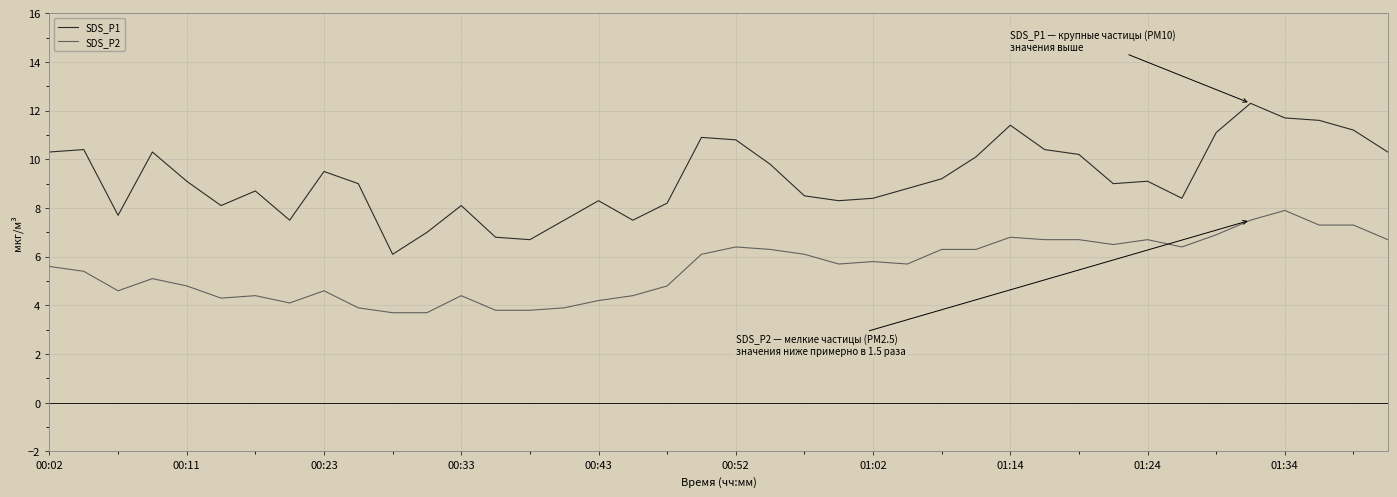

Which series has the largest range (max minus min)?

SDS_P1